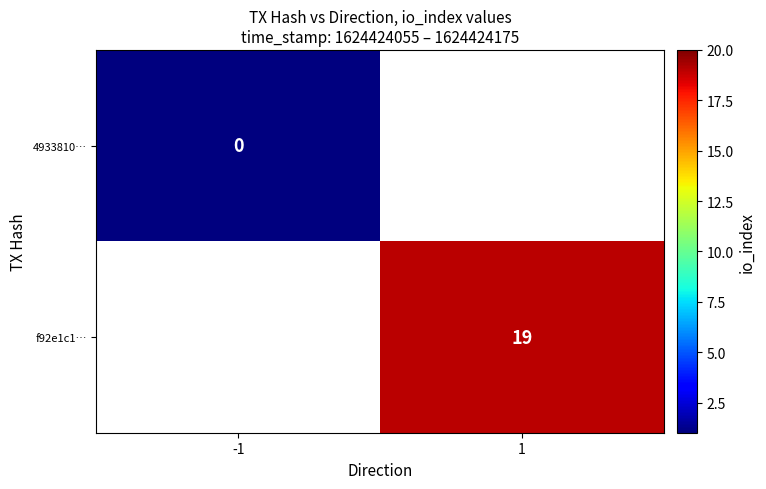

True or false: f92e1c1… has a value of 5 at 1.

False